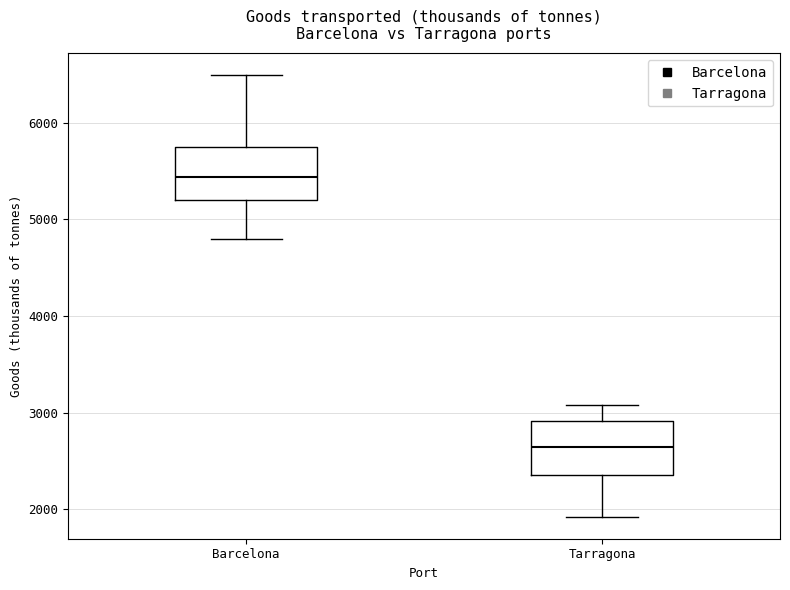

Where is the lower edge of the box for Barcelona on the y-axis? The values are not printed on the chart, so give them approximately, as read against the axis.

5200